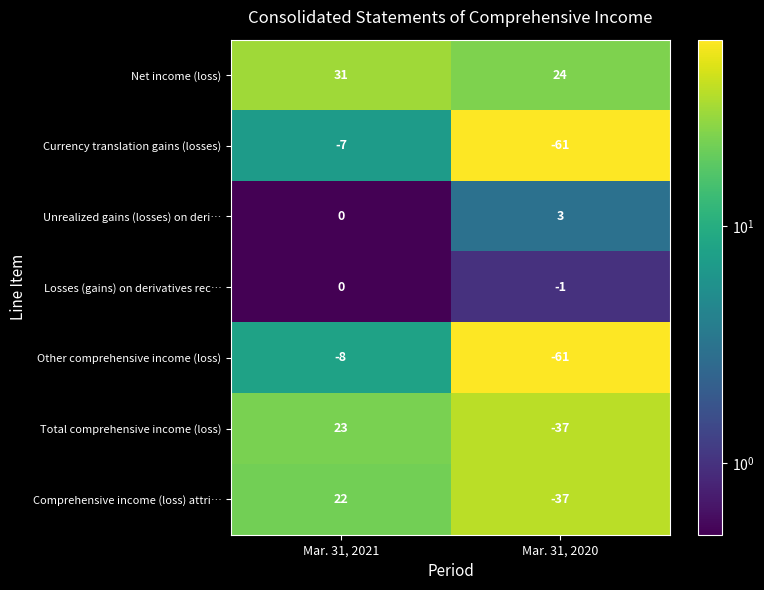

What is the total value across all series at Mar. 31, 2021?

61